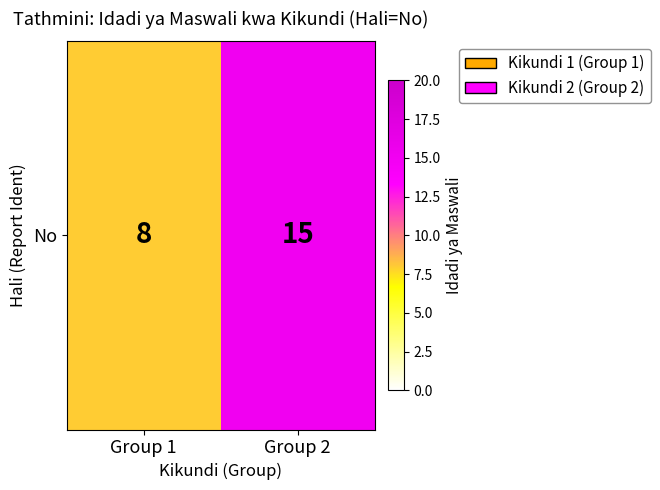

Rank the categories by value from highest to lowest.

Group 2, Group 1